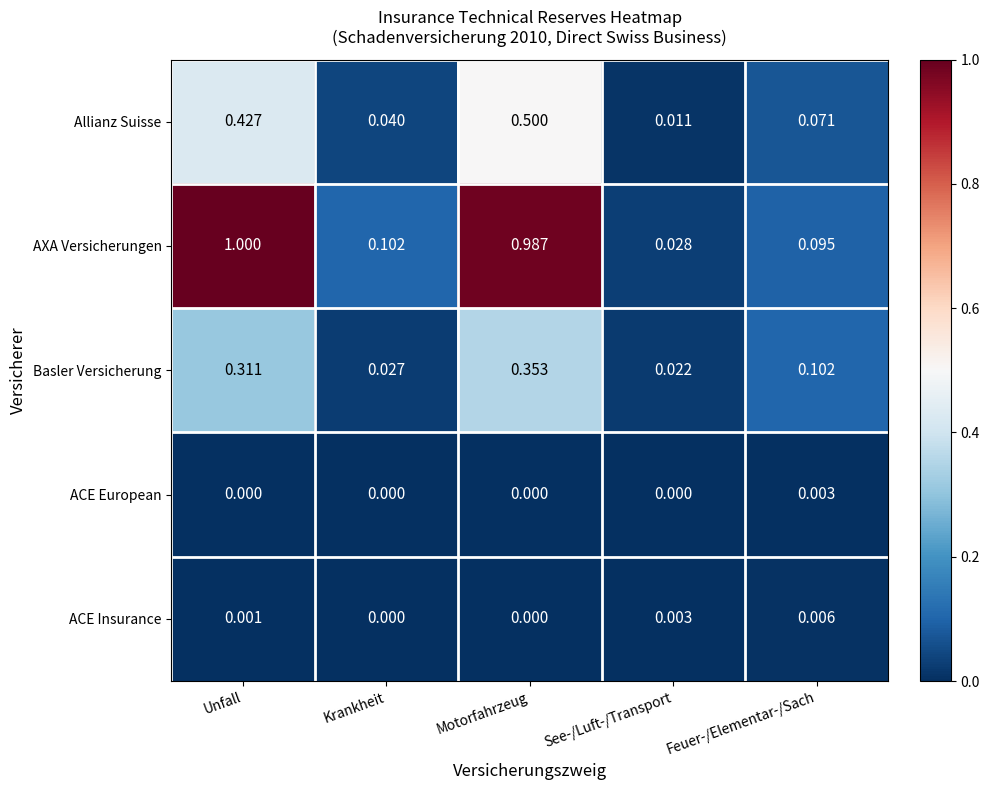

Is the value of Basler Versicherung at Motorfahrzeug greater than the value of ACE European at See-/Luft-/Transport?

Yes